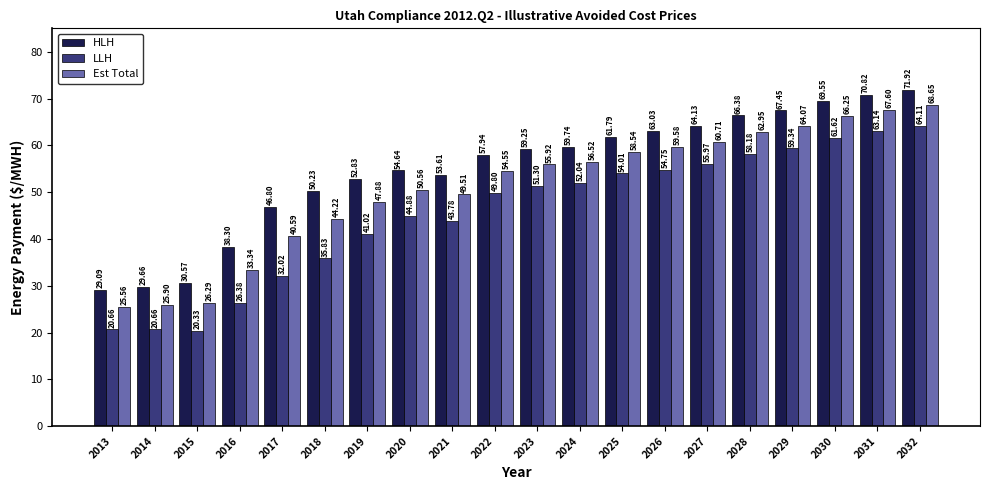

Are the bars grouped side by side (vs. stacked)?

Yes